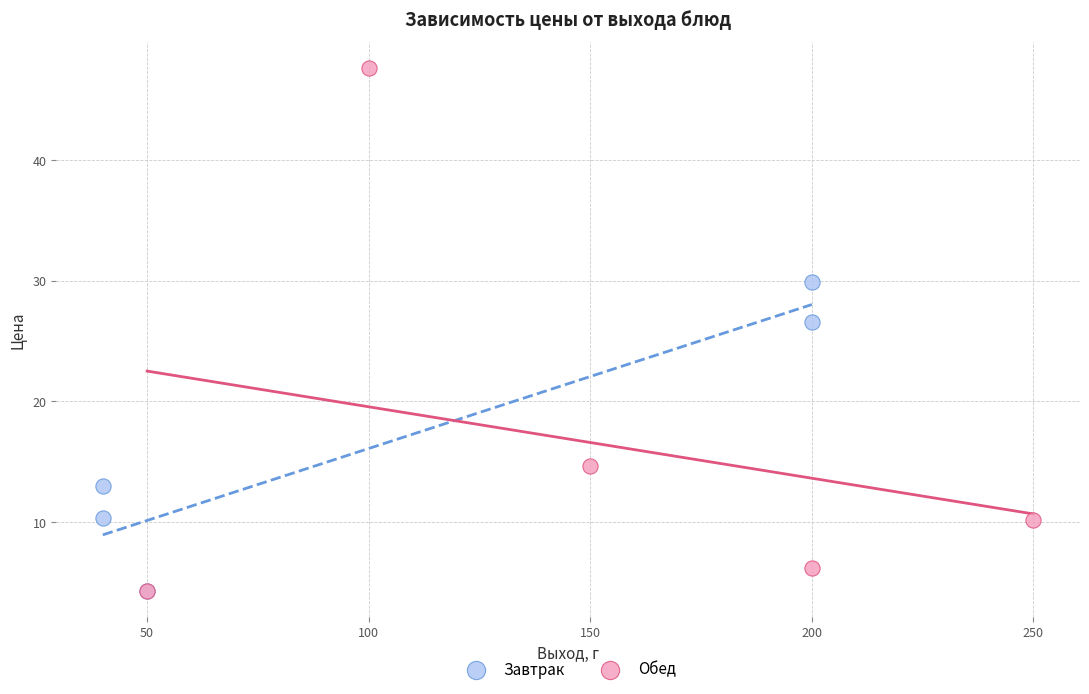

Which series has the widest spread of Y values?

Обед